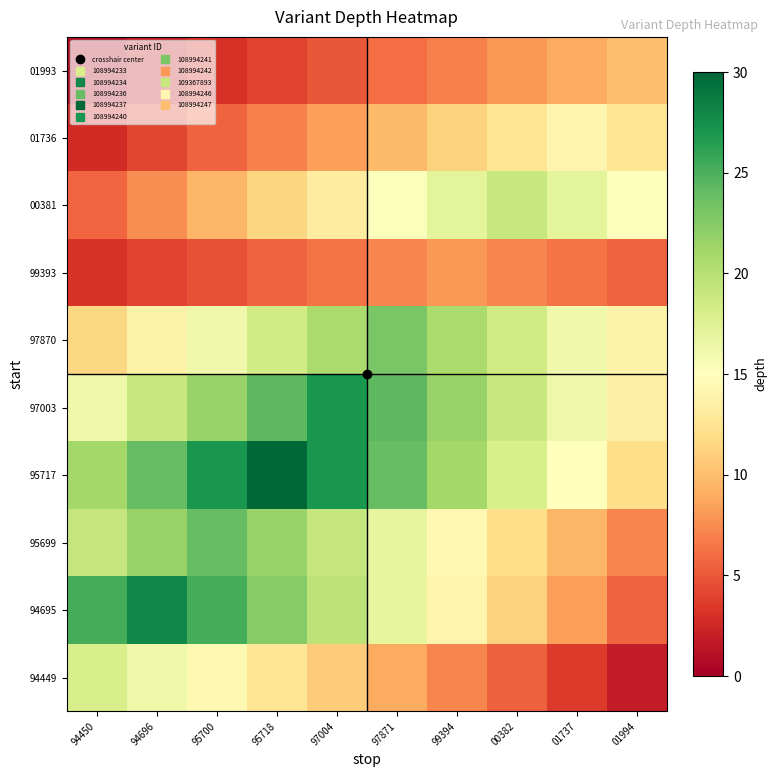

How many distinct data groups are displayed?

10